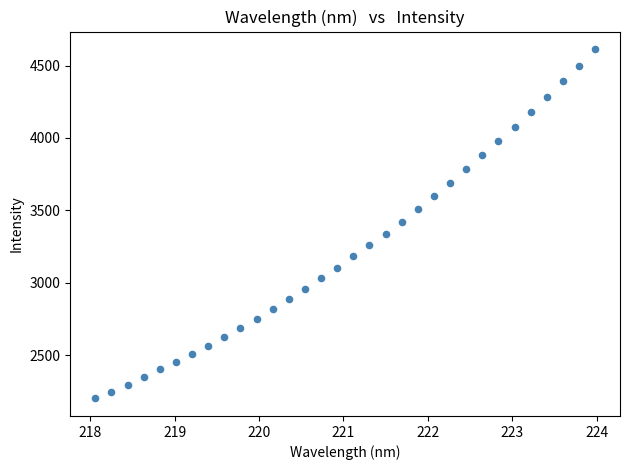

What is the range of Y values (max minus min)?

2412.2